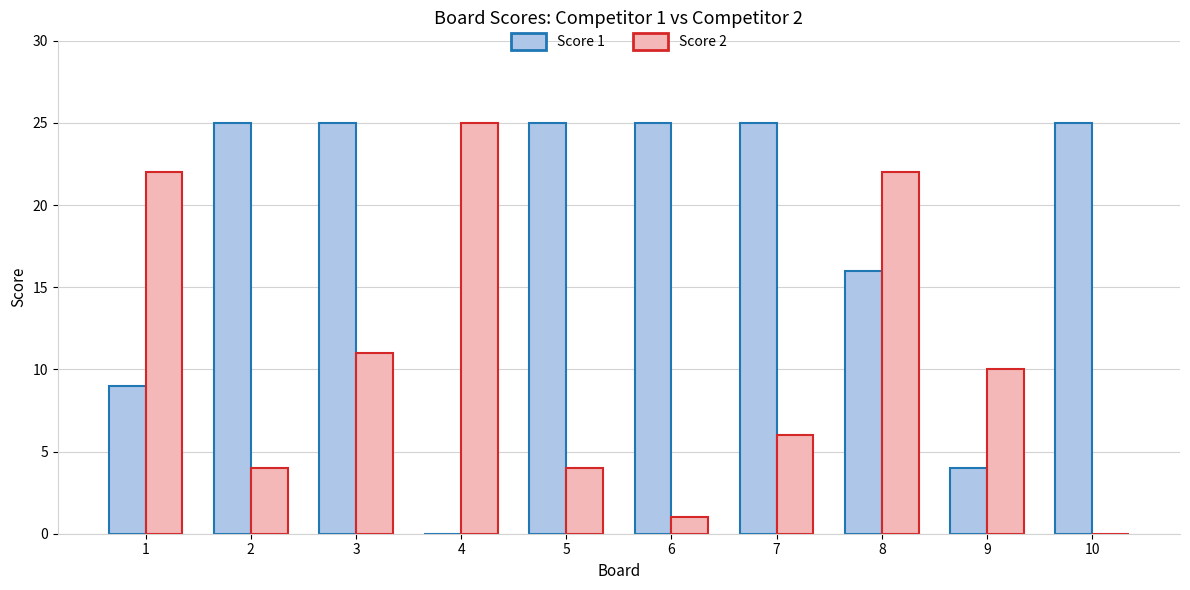

True or false: Score 2 has a value of 4 at 5.

True